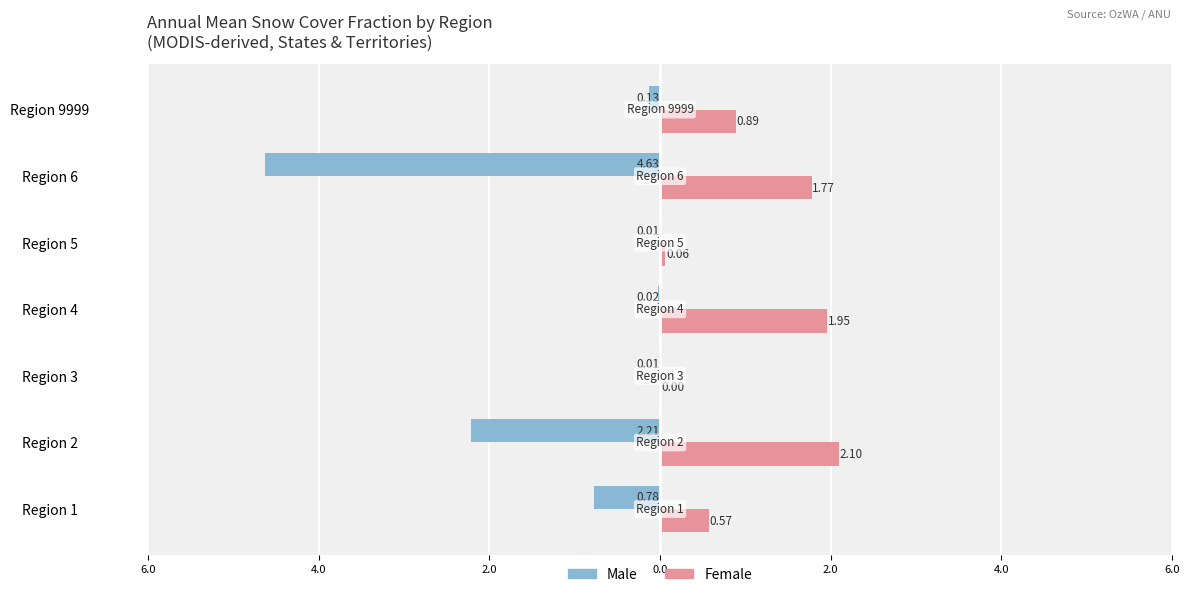

What are all the series names shown in the legend?

Male, Female